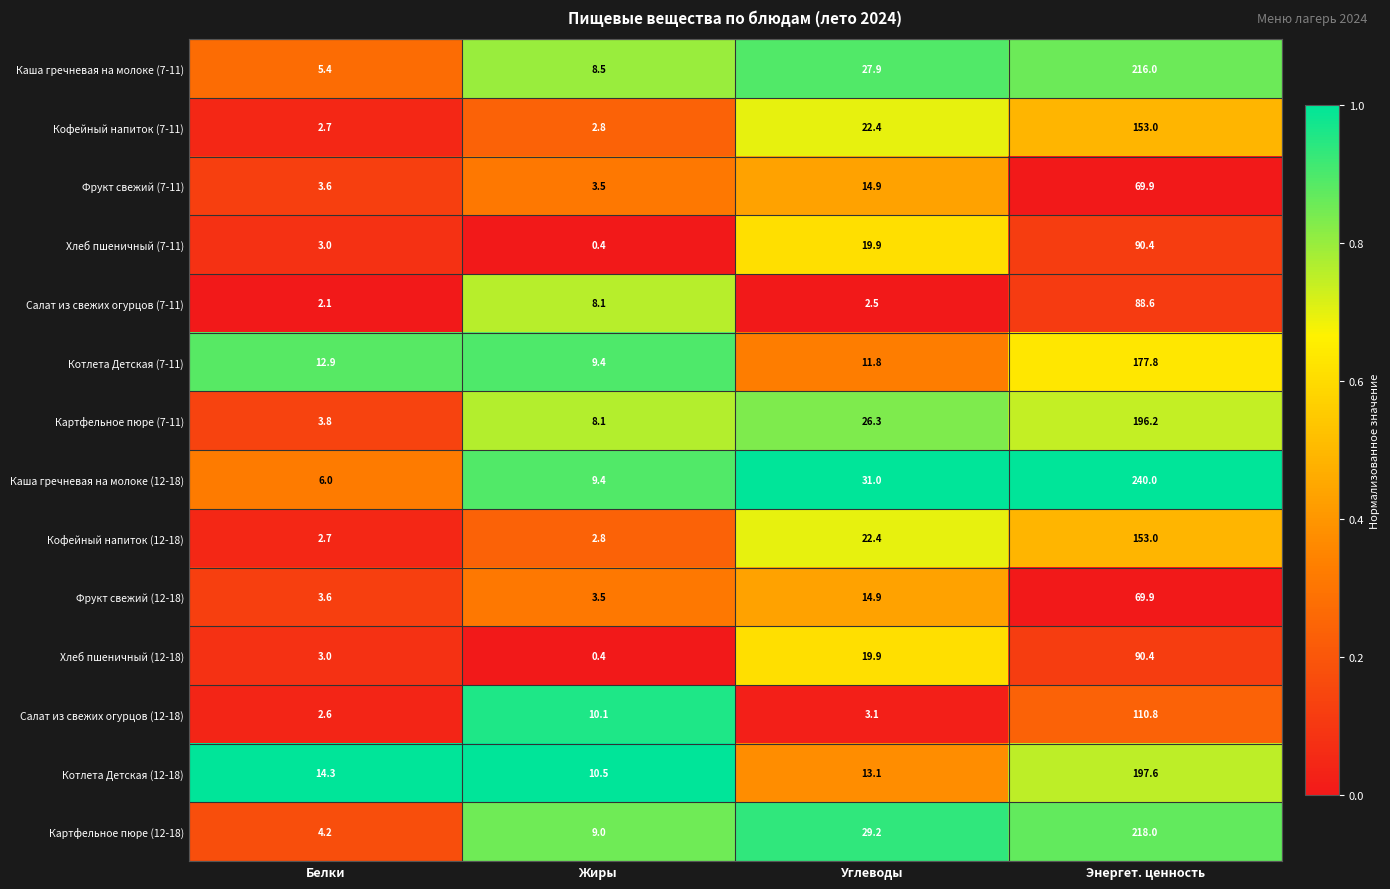

The value of Картфельное пюре (7-11) at Белки is 0.9. True or false?

False